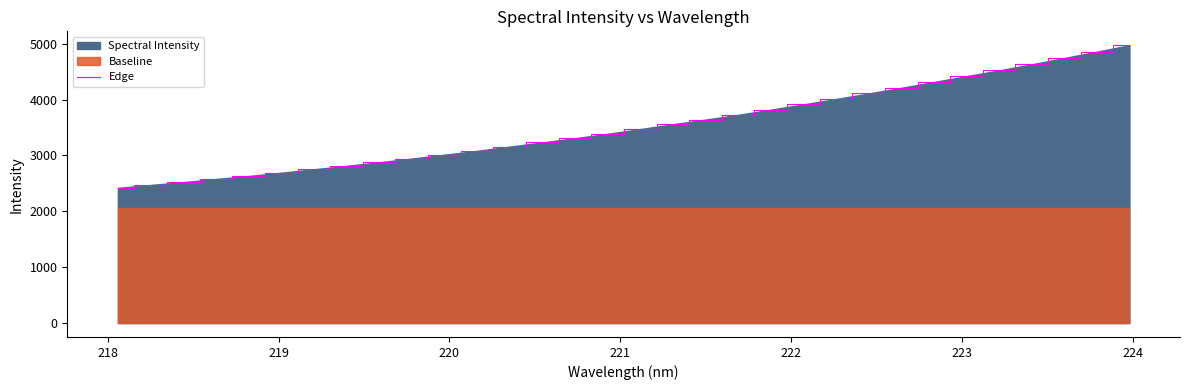

What is the average value?

3525.0